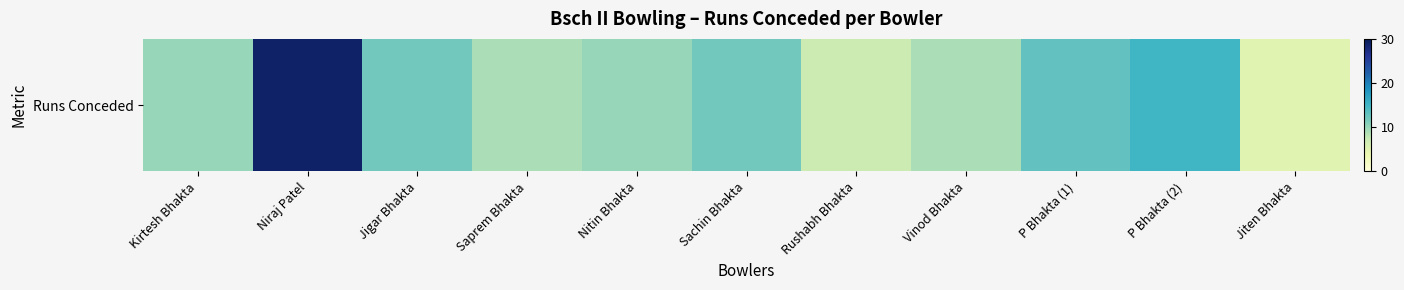

What is the change in value from Kirtesh Bhakta to Sachin Bhakta?

+2